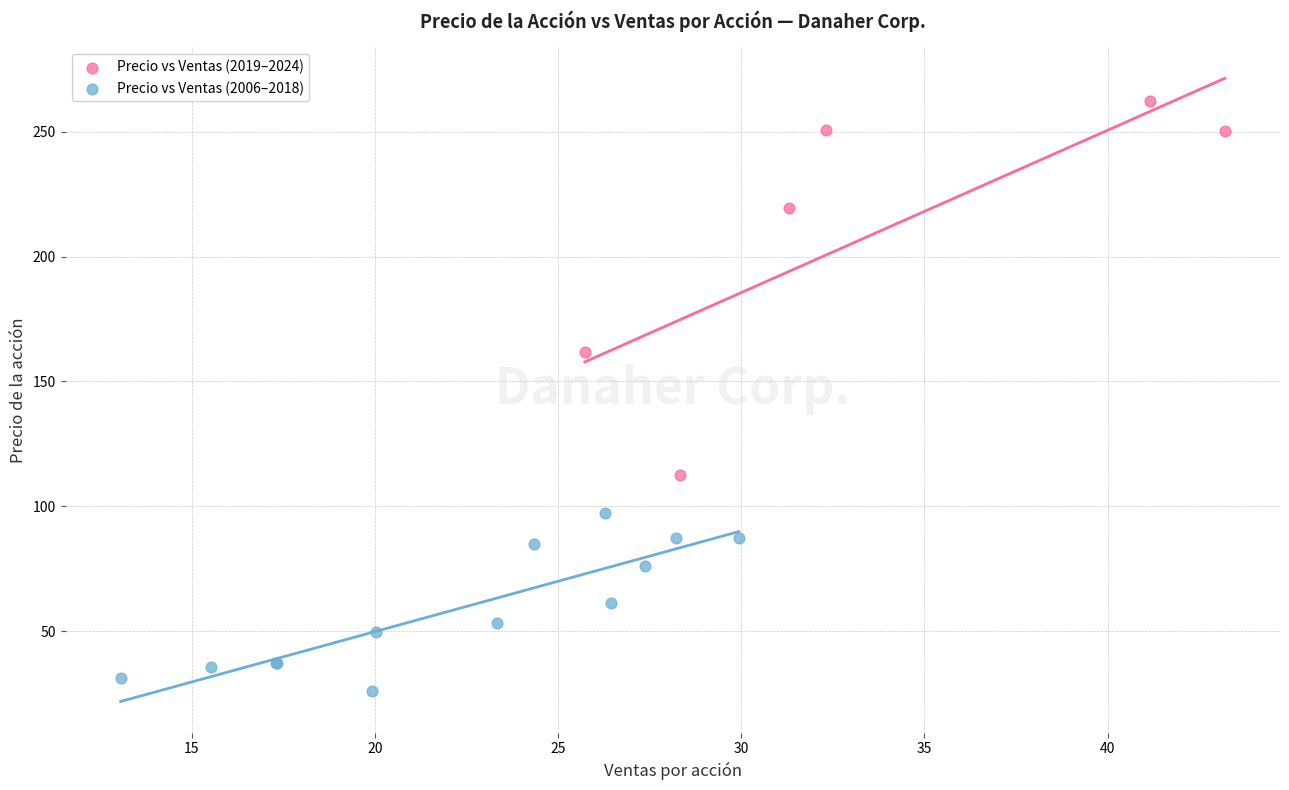

What are all the series names shown in the legend?

Precio vs Ventas (2019–2024), Precio vs Ventas (2006–2018)